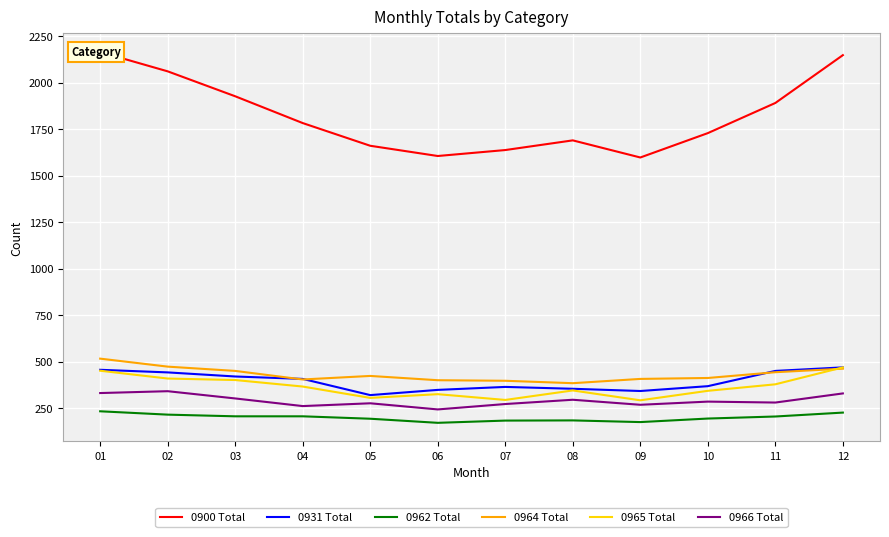

Rank the categories by 0965 Total value from lowest to highest.

09, 07, 05, 06, 10, 08, 04, 11, 03, 02, 01, 12